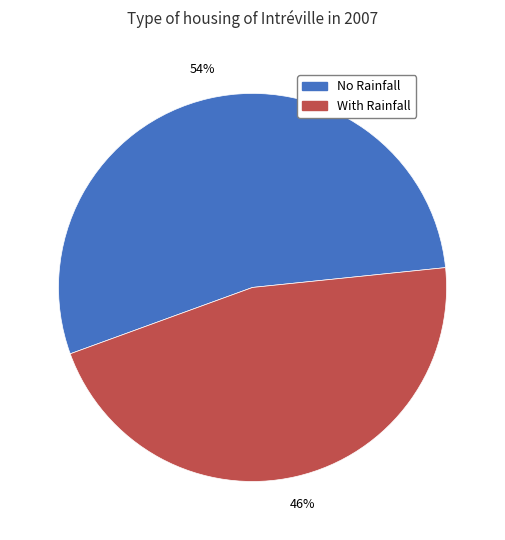

How many segments does this pie chart have?

2